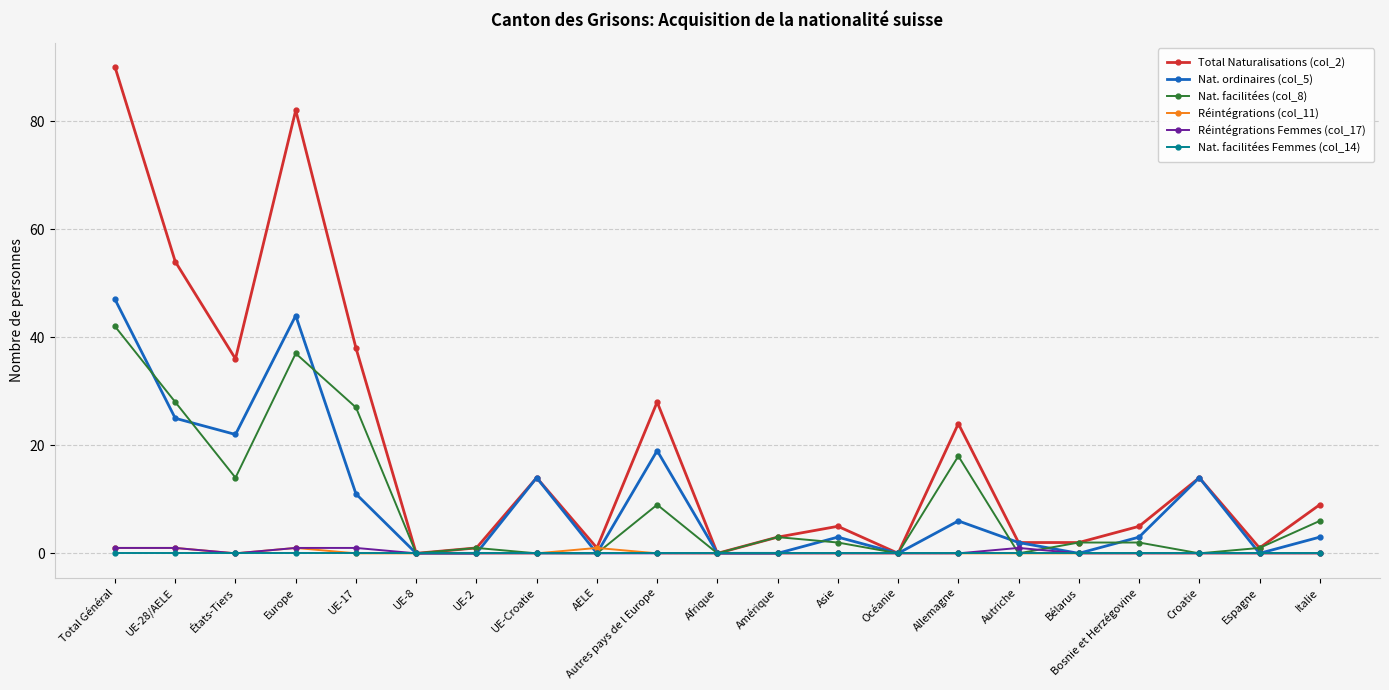

The value of Réintégrations Femmes (col_17) at Autres pays de l Europe is 0. True or false?

True